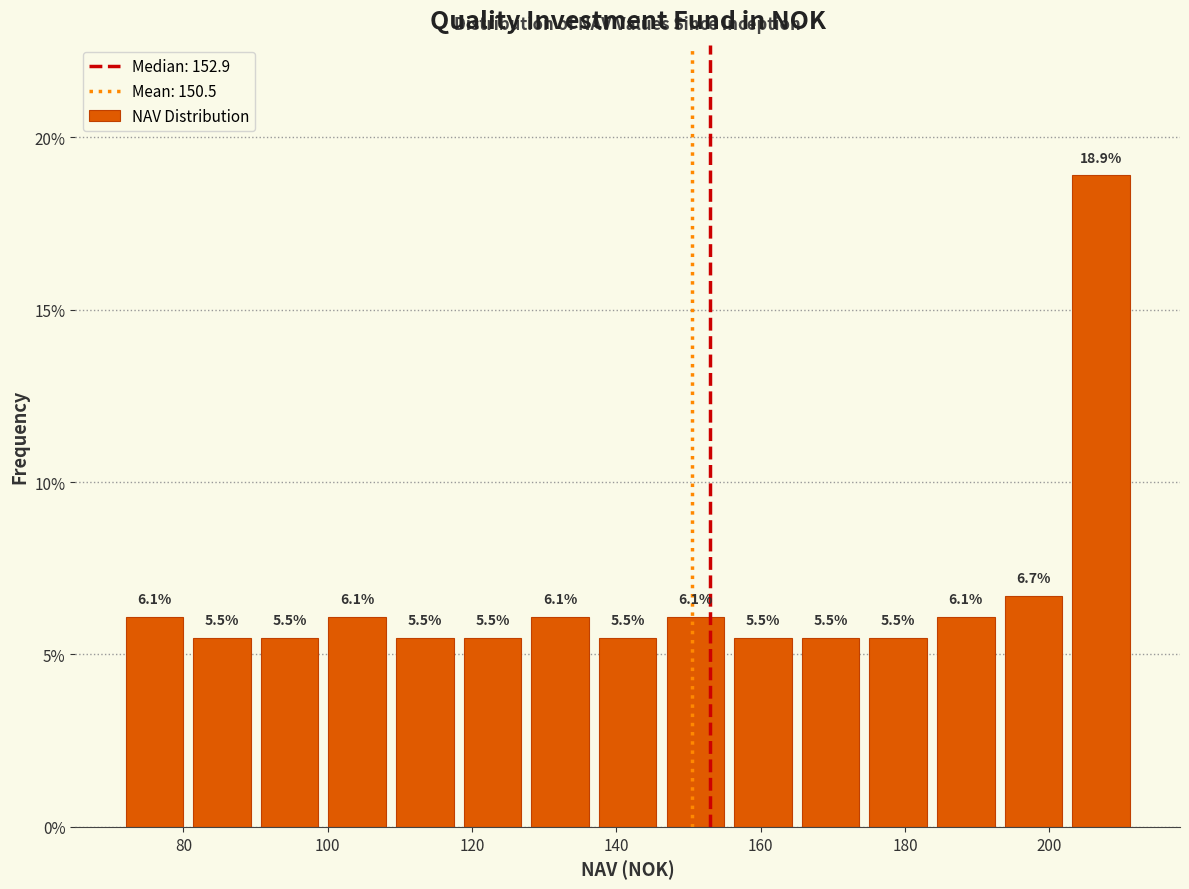

Over which range of the x-axis is the bar tallest?

202 to 212